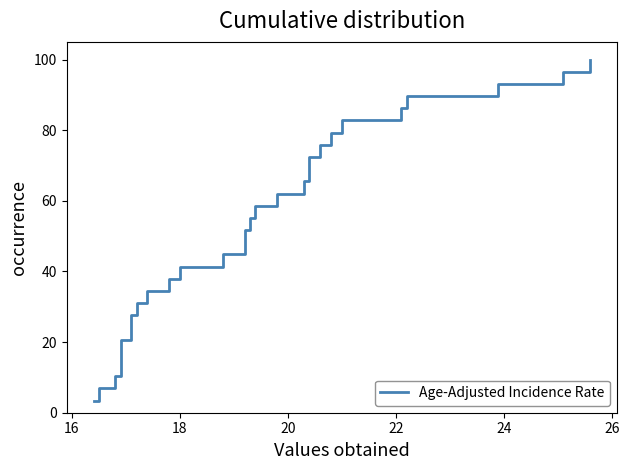

Reading left to right, transcribe all the data shown in this chart.

3.4	6.9	10.3	13.8	17.2	20.7	24.1	27.6	31.0	34.5	37.9	41.4	44.8	48.3	51.7	55.2	58.6	62.1	65.5	69.0	72.4	75.9	79.3	82.8	86.2	89.7	93.1	96.6	100.0